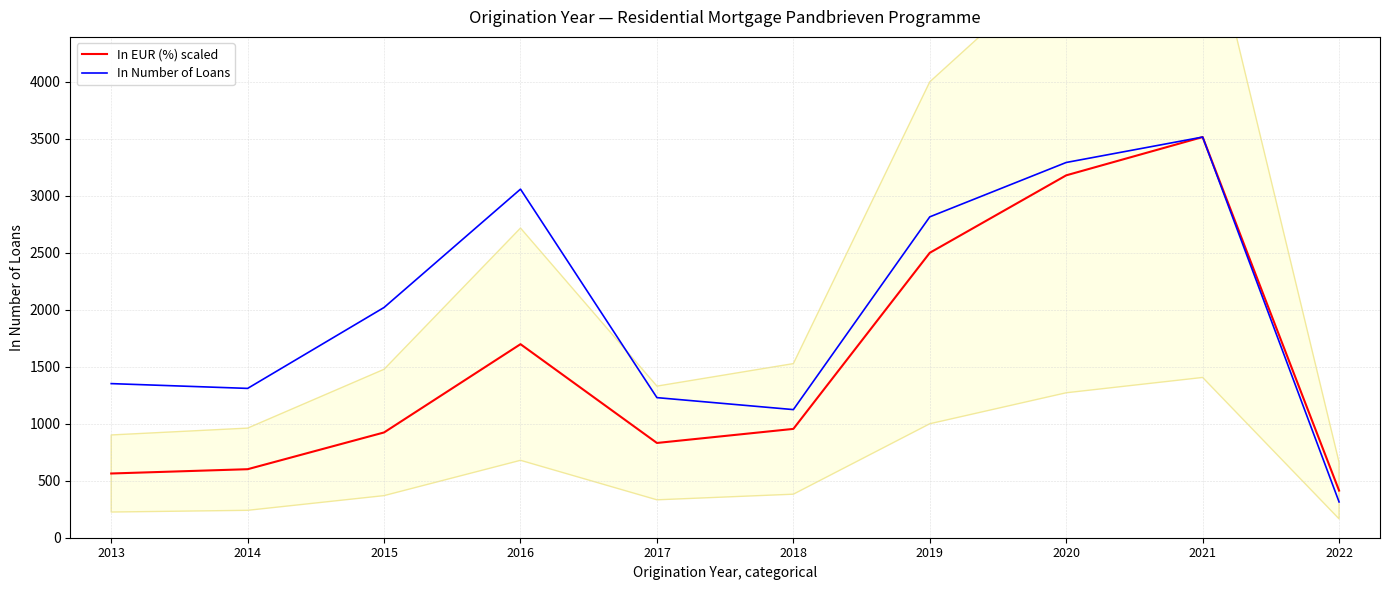

Is the value of In EUR (%) scaled at 2016 greater than the value of In Number of Loans at 2013?

Yes